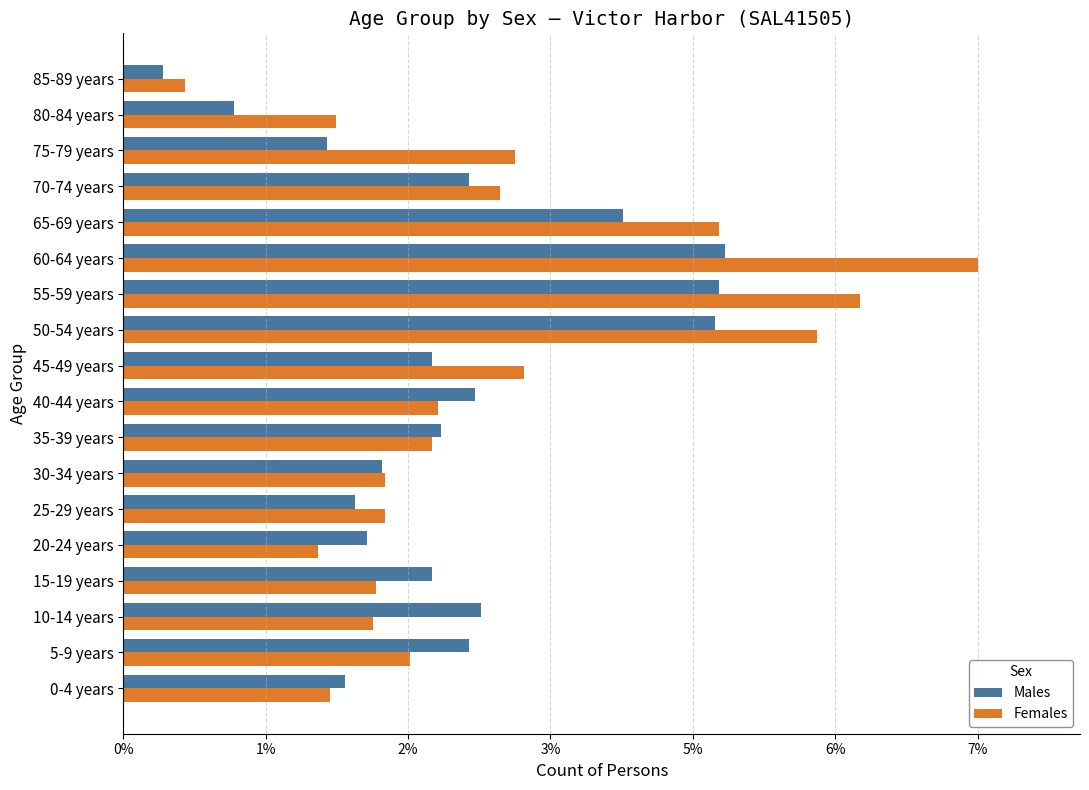

At which category does the chart reach its peak across all series?

60-64 years